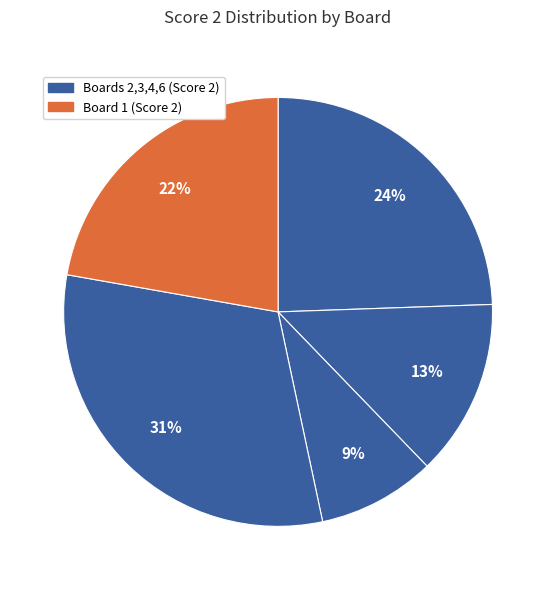

How many slices are in this pie chart?

5